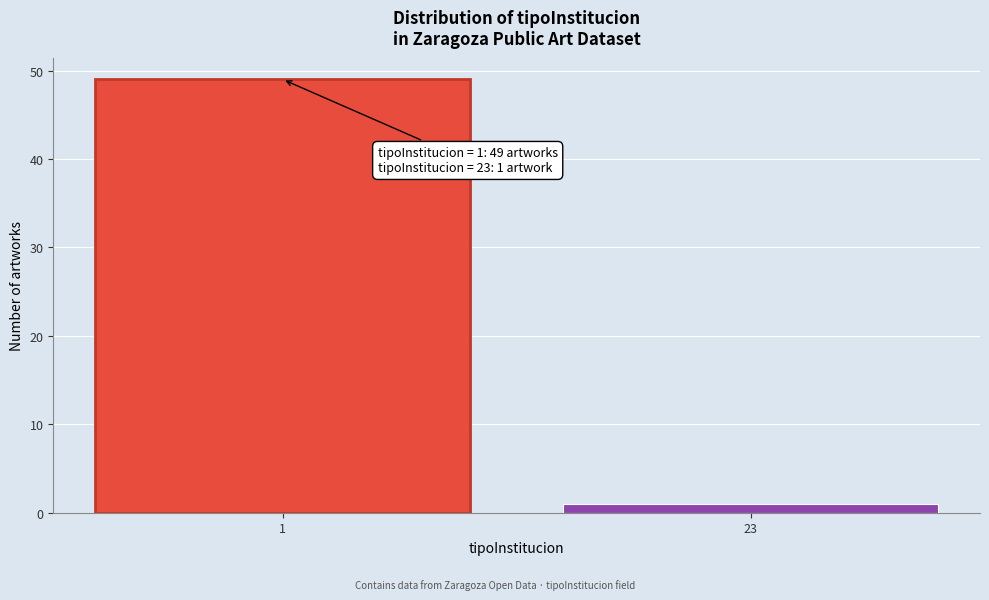

Reading left to right, list all the values displayed in this chart.

49	1